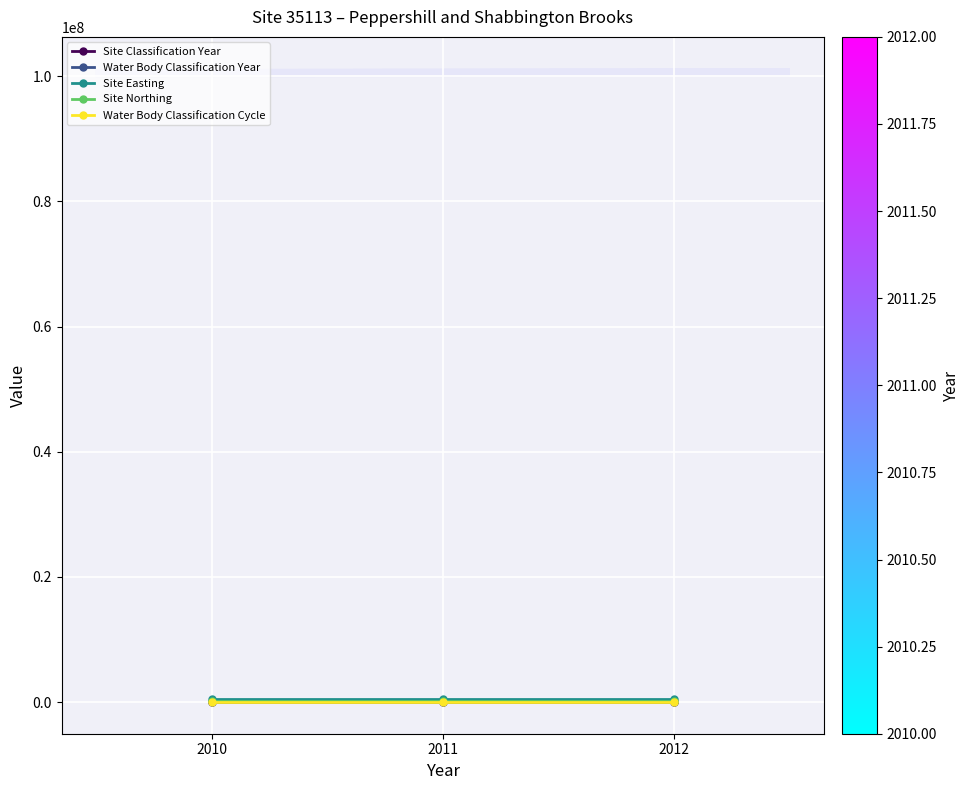

Rank the series by their maximum value, from highest to lowest.

Site Easting, Site Northing, Site Classification Year, Water Body Classification Year, Water Body Classification Cycle